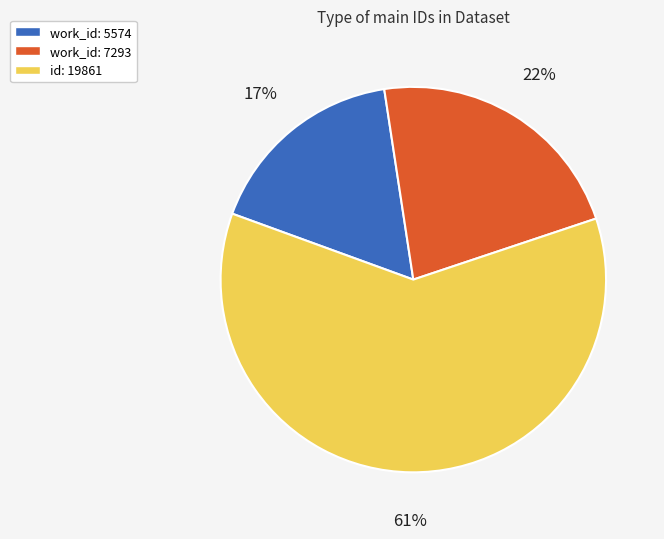

Combined, do work_id: 5574 and id: 19861 account for over 50%?

Yes